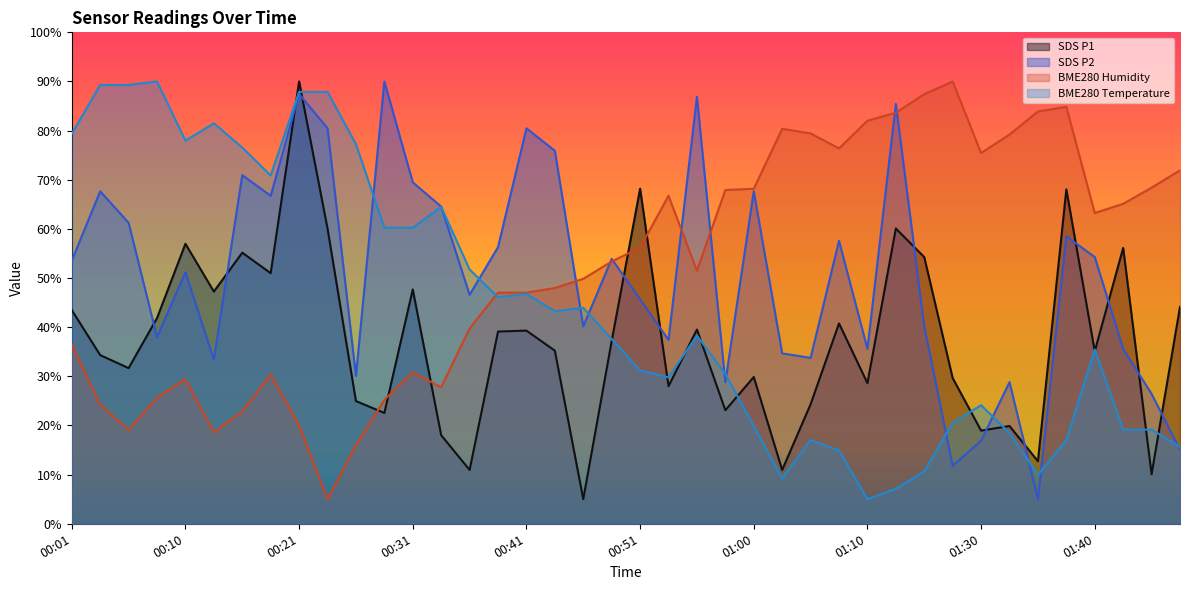

How many lines are shown in the chart?

4